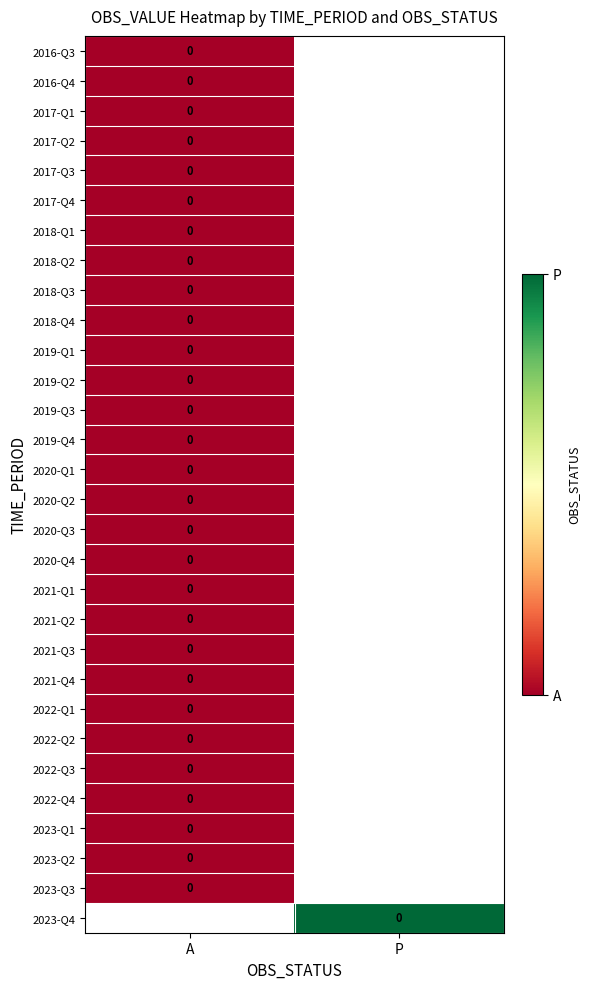

Is the value of 2020-Q2 at P greater than the value of 2022-Q1 at P?

No